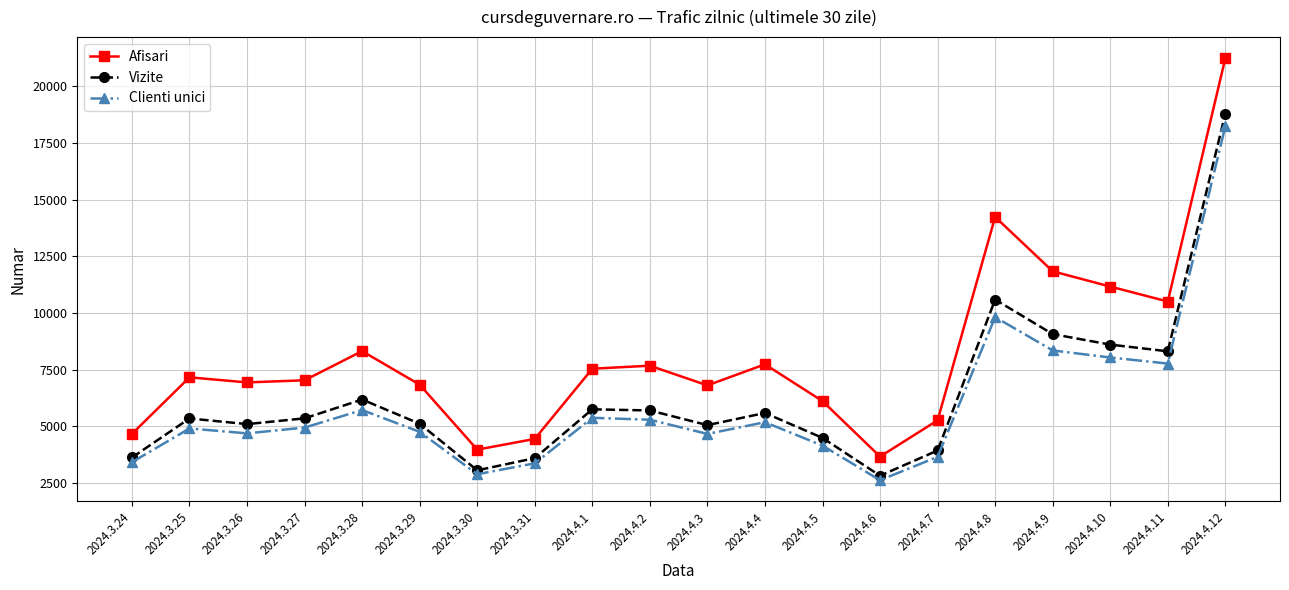

Which series has the largest range (max minus min)?

Afisari